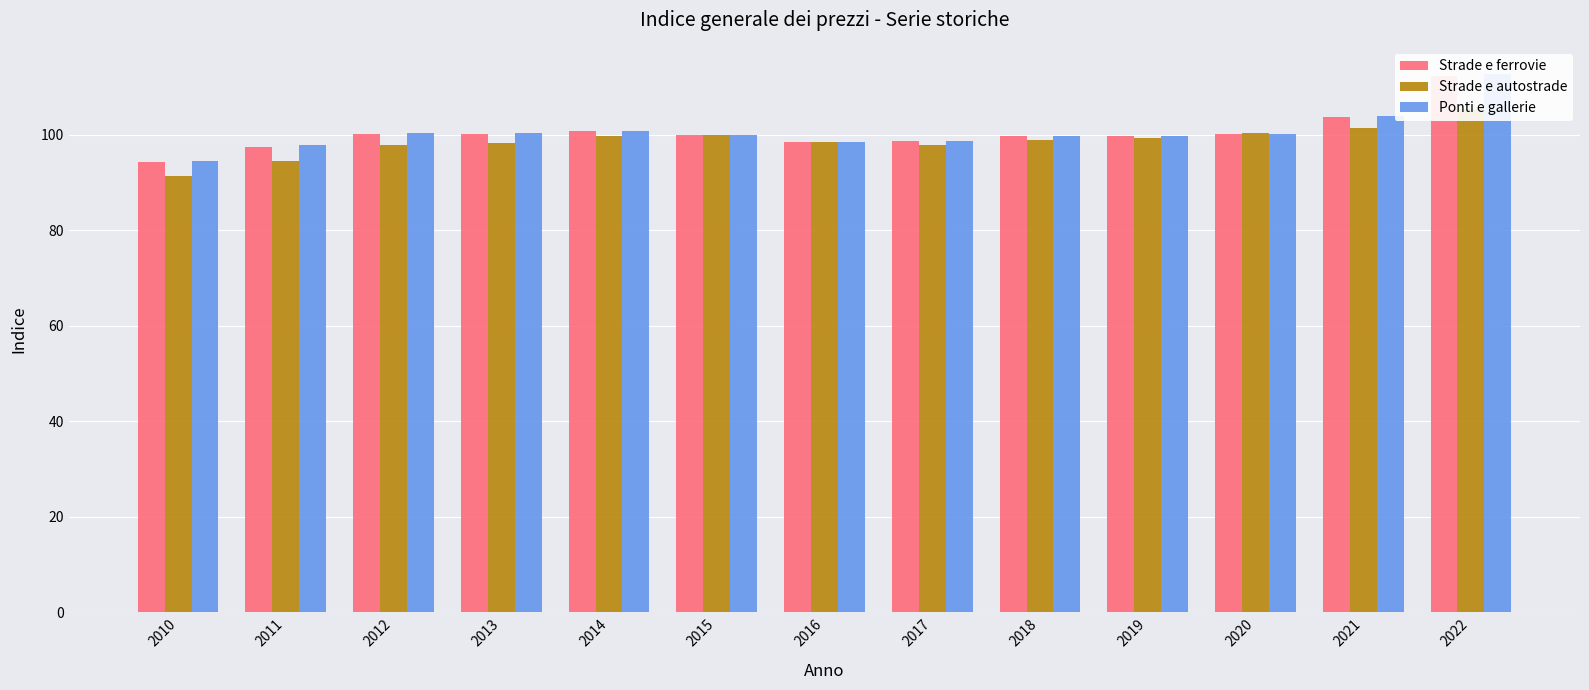

True or false: Strade e ferrovie has a value of 97.5 at 2011.

True